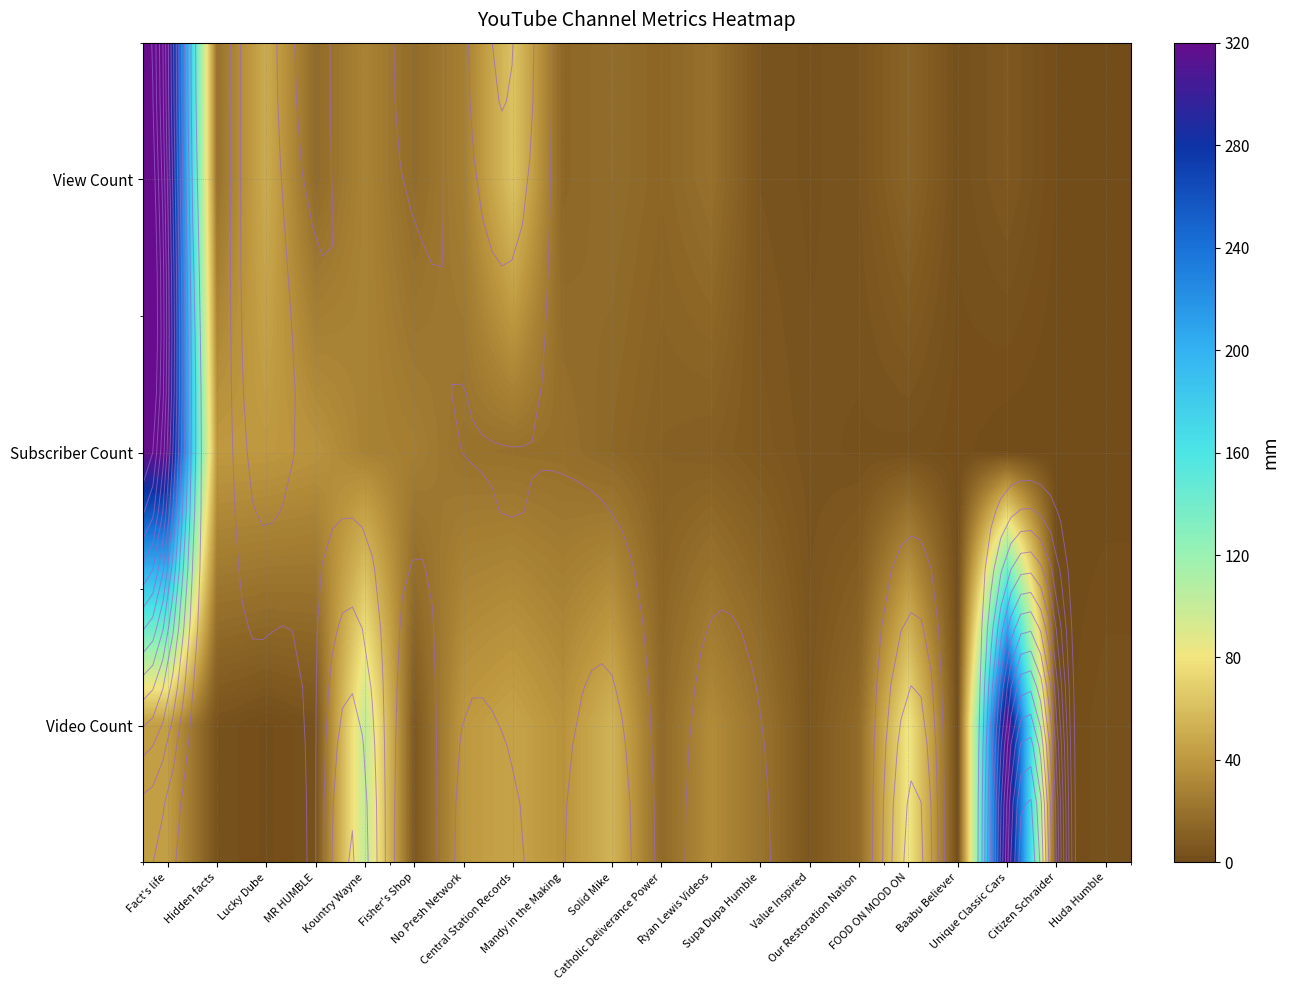

What is the average value of the Video Count series?

41.9